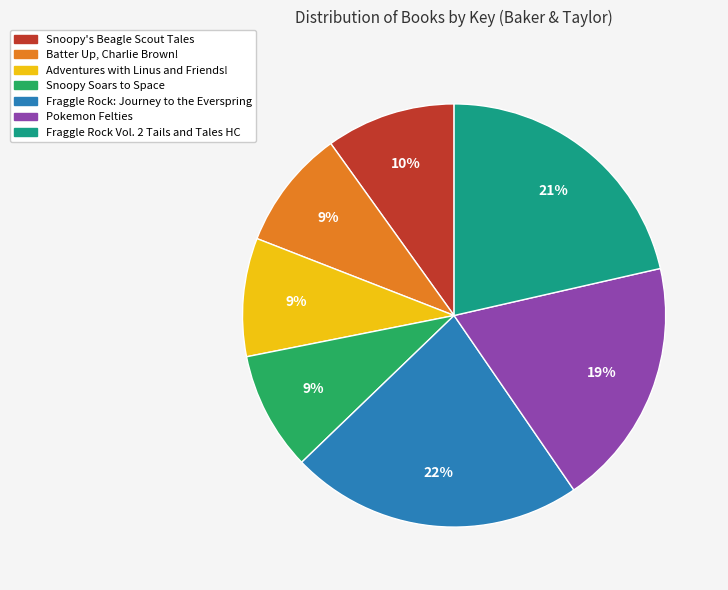

Which slice is the largest?

Fraggle Rock: Journey to the Everspring